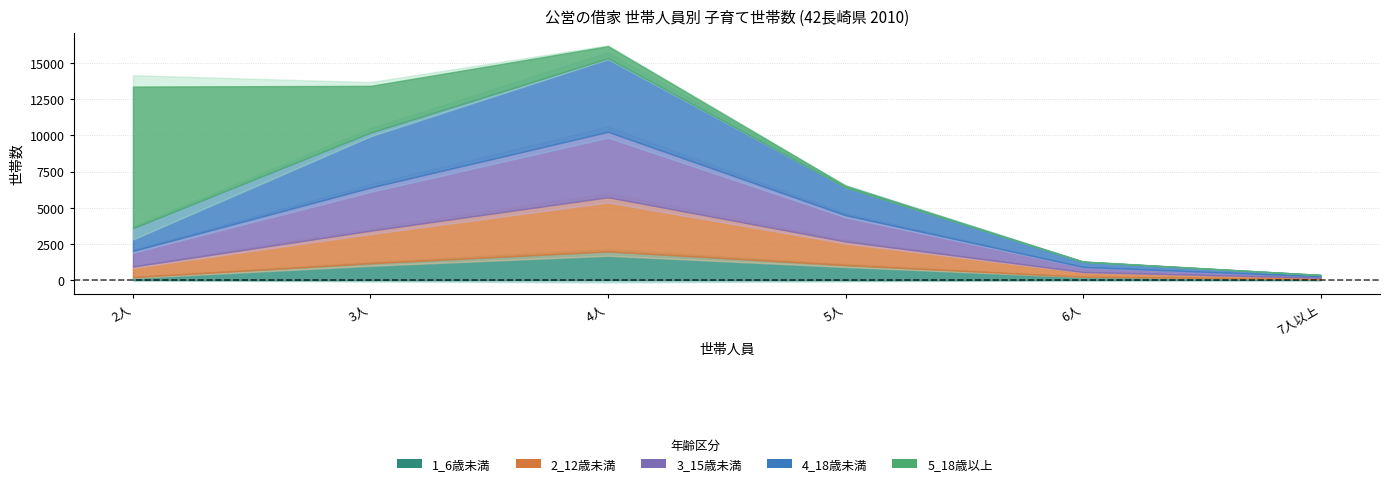

Between 4人 and 6人, which series saw the biggest shift?

4_18歳未満